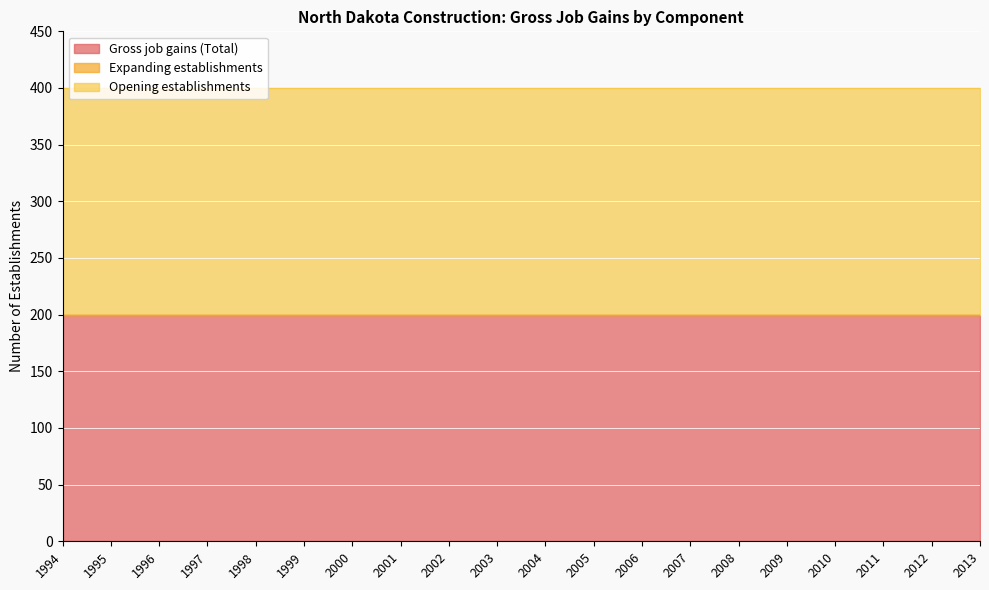

Is the value of Gross job gains (Total) at 2003 greater than the value of Opening establishments at 1995?

No